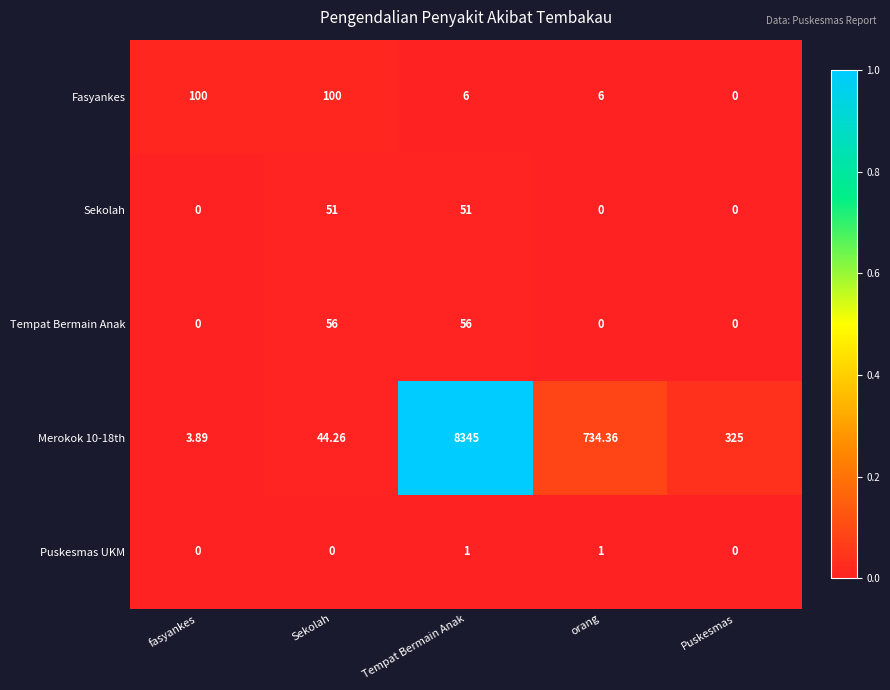

Which series changed the most between Sekolah and orang?

Merokok 10-18th